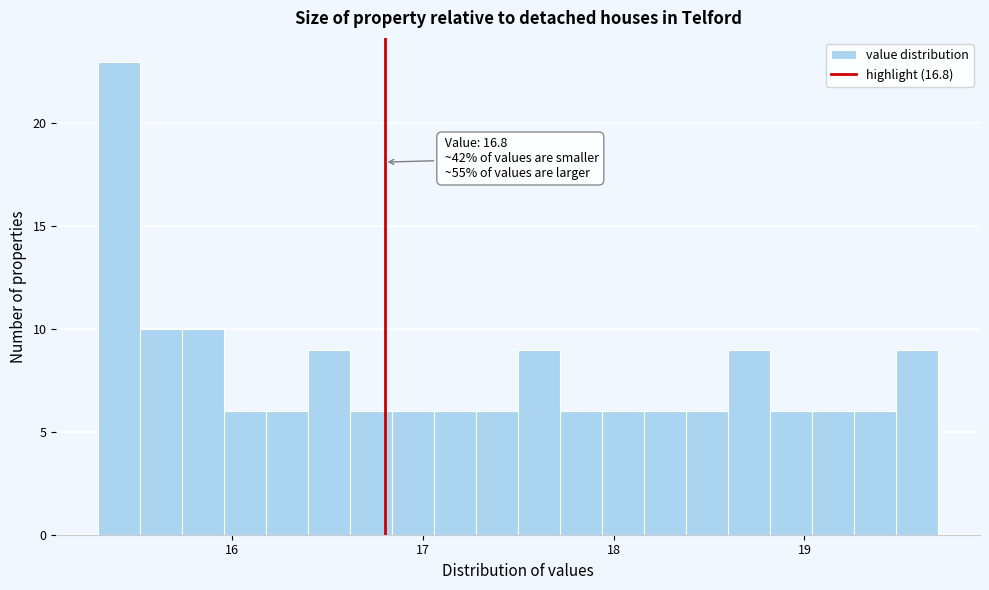

Around what value on the x-axis is the tallest bar? Give the approximate position of its centre, as read against the axis.

15.4